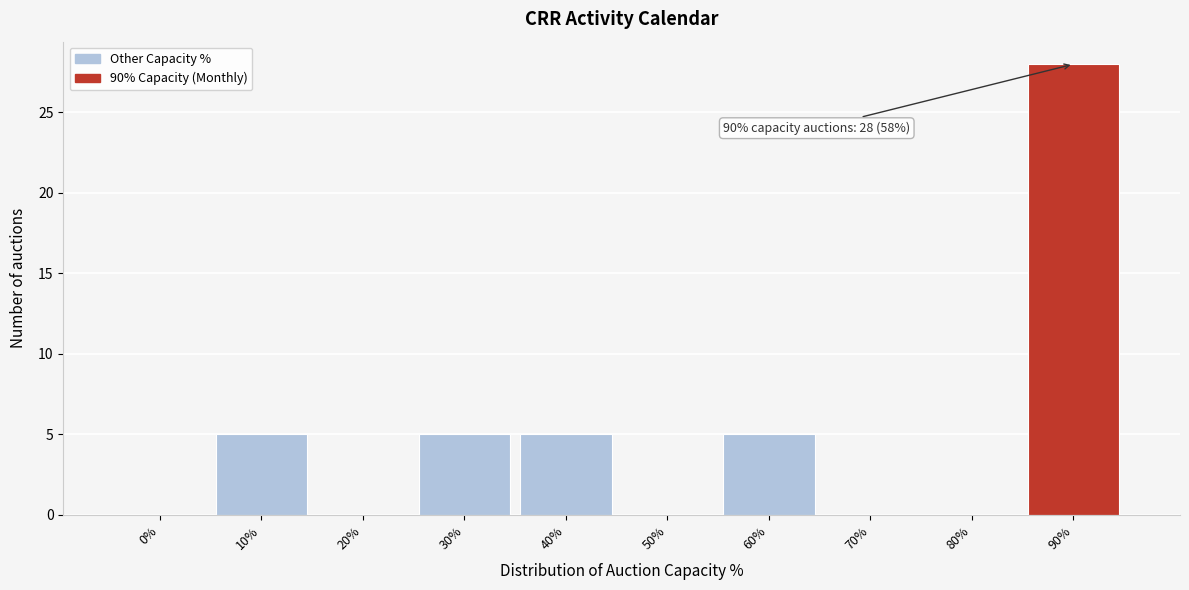

Reading left to right, list all the values displayed in this chart.

0%=0	10%=5	20%=0	30%=5	40%=5	50%=0	60%=5	70%=0	80%=0	90%=28